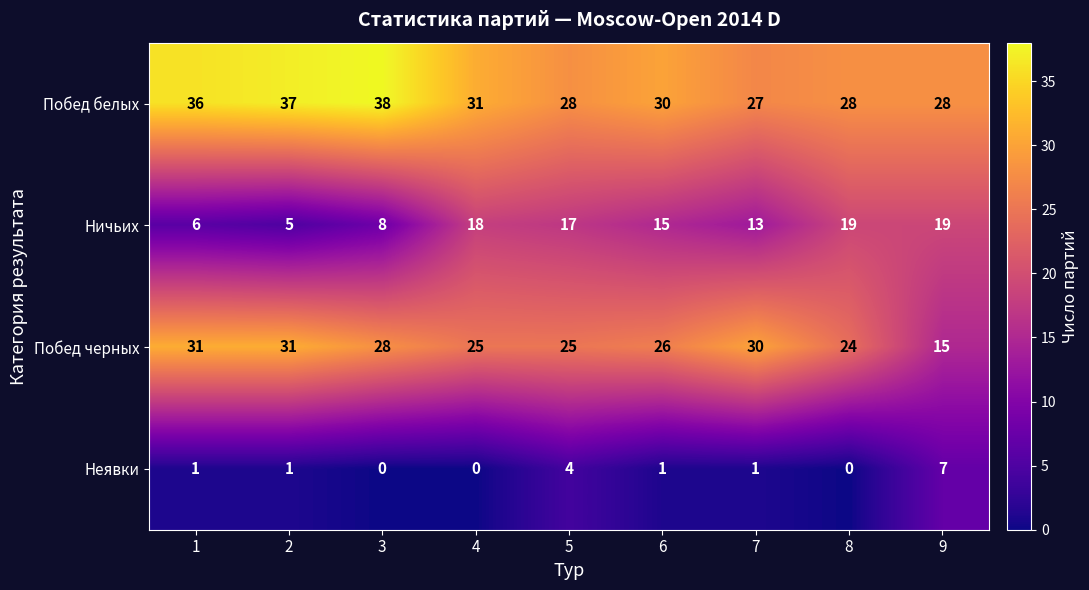

How many series are shown in this chart?

4